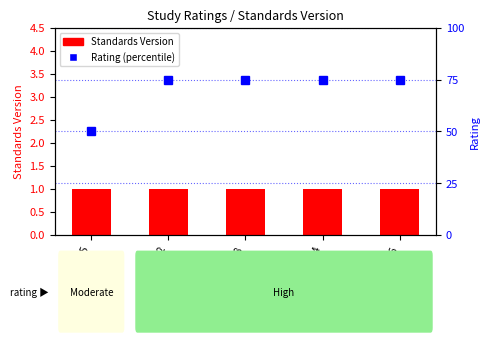

How many categories are shown in the chart?

5